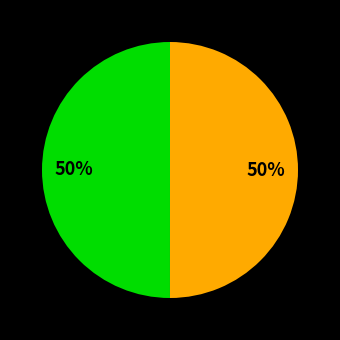

To the nearest percent, what is the average slice percentage?

50%